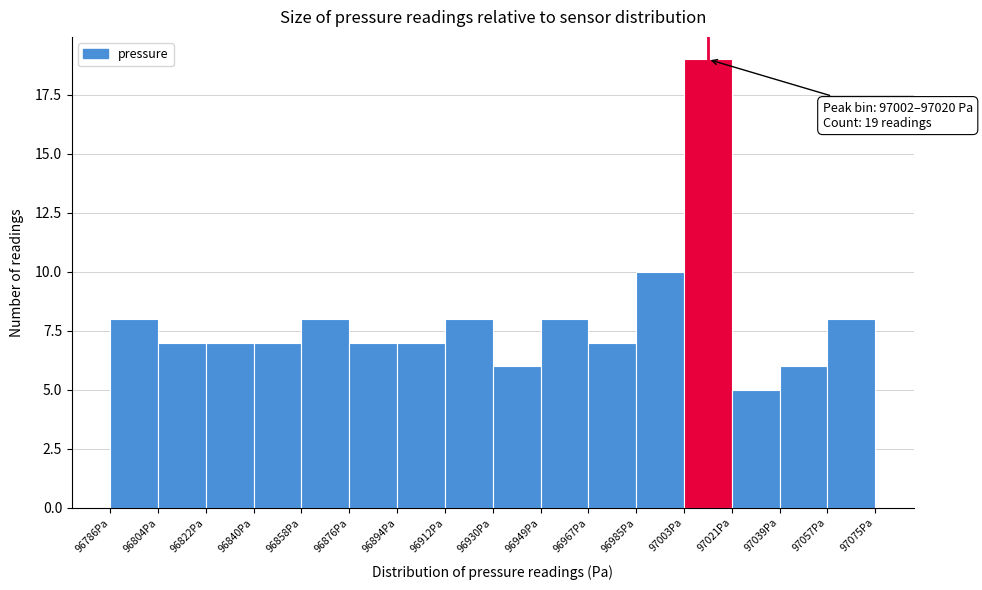

Which range on the x-axis has the tallest bar?

97002 to 97020